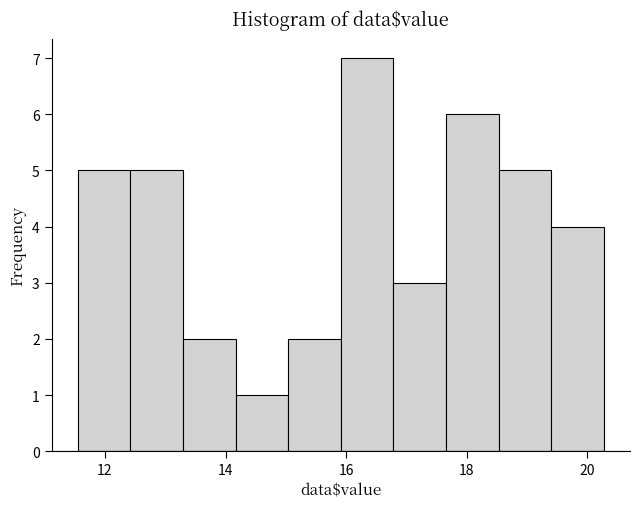

Reading left to right, transcribe this chart: for each bar, give the range it covers on the x-axis and its height. Neither the bar edges nor the heights are printed on the chart, so give them approximately, as read against the axes.

11.6 to 12.4: 5
12.4 to 13.2: 5
13.2 to 14.2: 2
14.2 to 15.0: 1
15.0 to 16.0: 2
16.0 to 16.8: 7
16.8 to 17.6: 3
17.6 to 18.6: 6
18.6 to 19.4: 5
19.4 to 20.2: 4